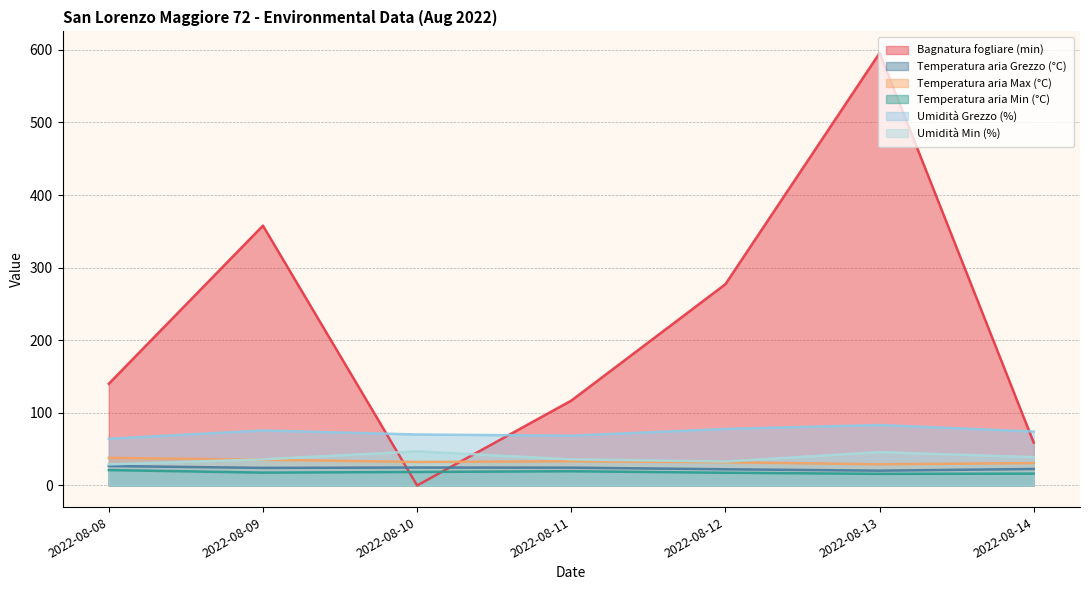

What are all the series names shown in the legend?

Bagnatura fogliare (min), Temperatura aria Grezzo (°C), Temperatura aria Max (°C), Temperatura aria Min (°C), Umidità Grezzo (%), Umidità Min (%)